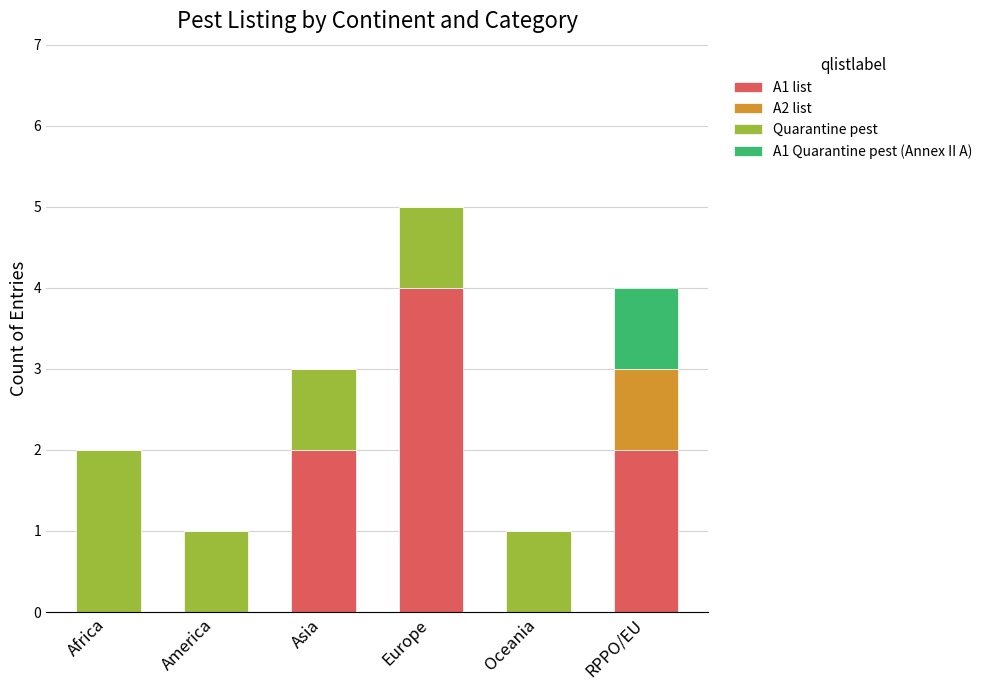

What is the total value across all series at Europe?

5